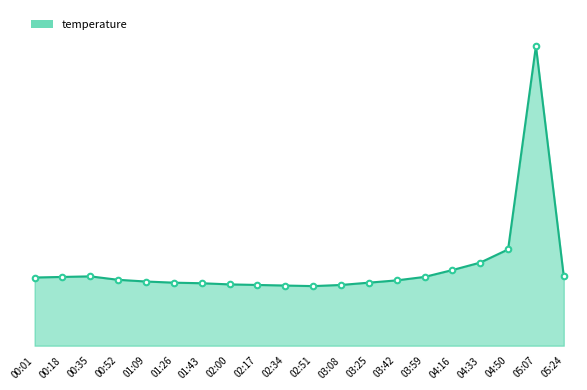

Is this an area chart (filled region under the line)?

Yes